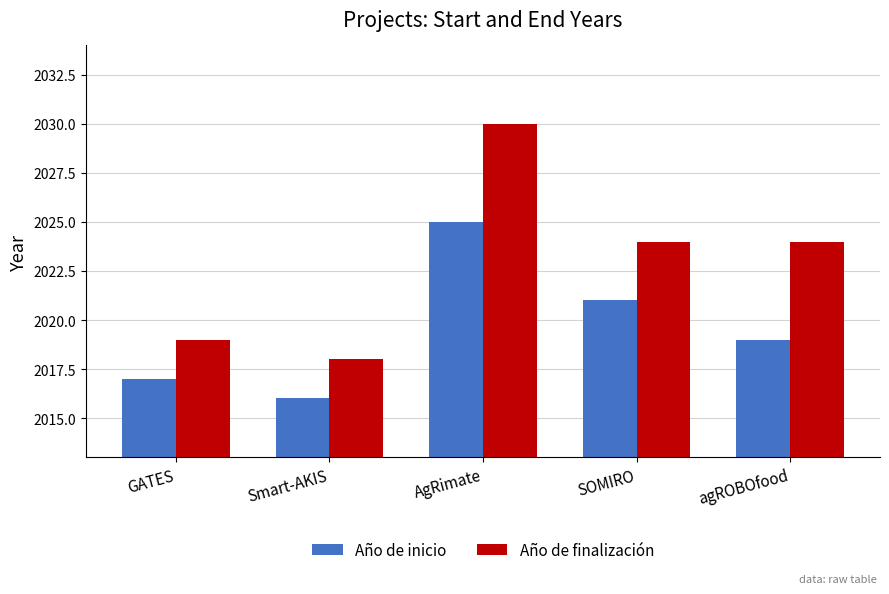

How many values in the Año de finalización series are below 2024?

2